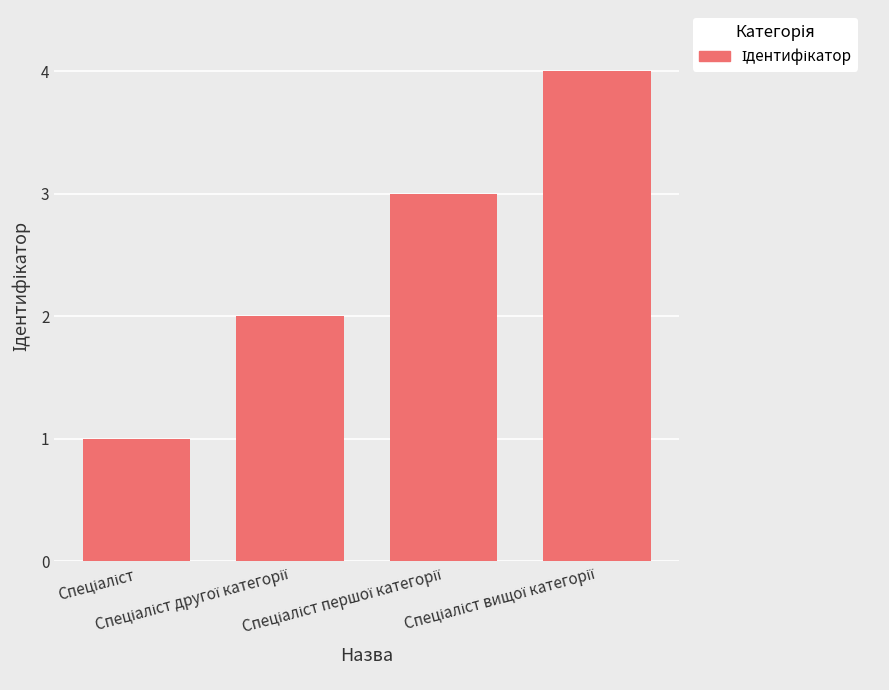

What is the difference between the maximum and minimum values?

3